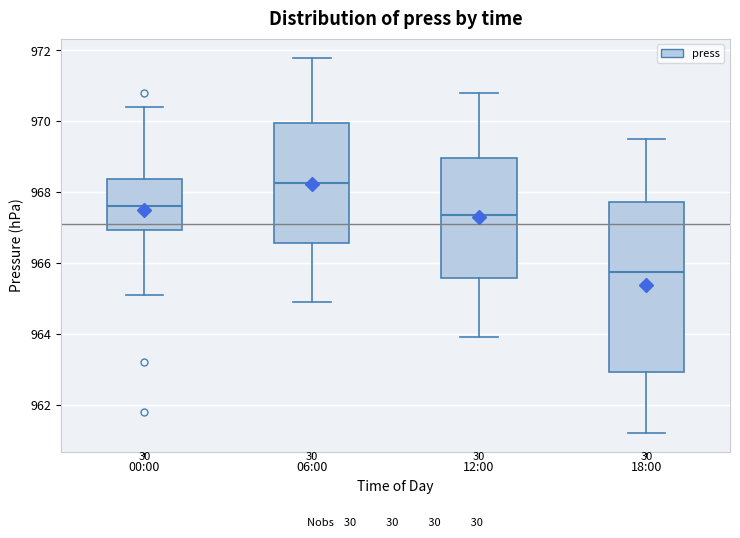

Which box's median line is the lowest?

18:00